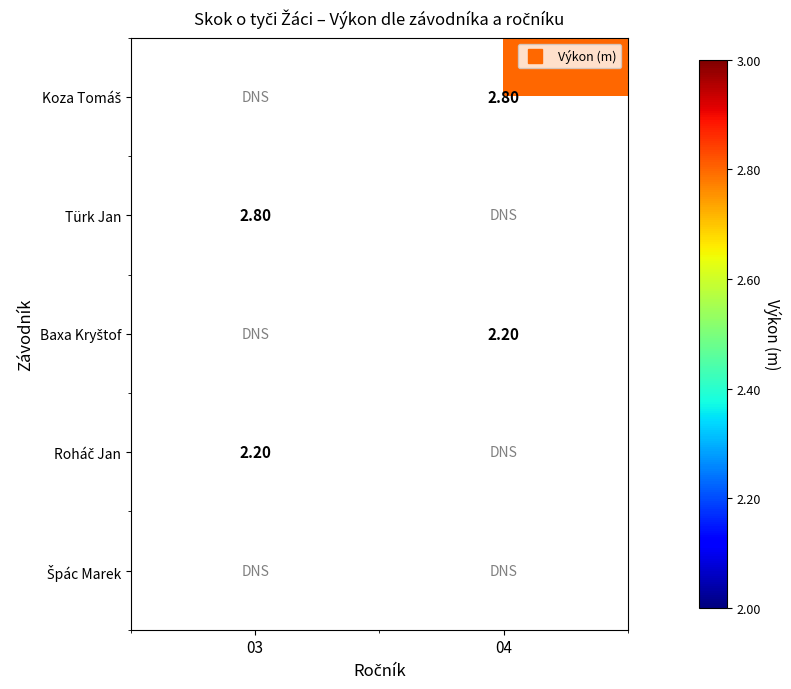

Read the Roháč Jan value at 03.

2.2